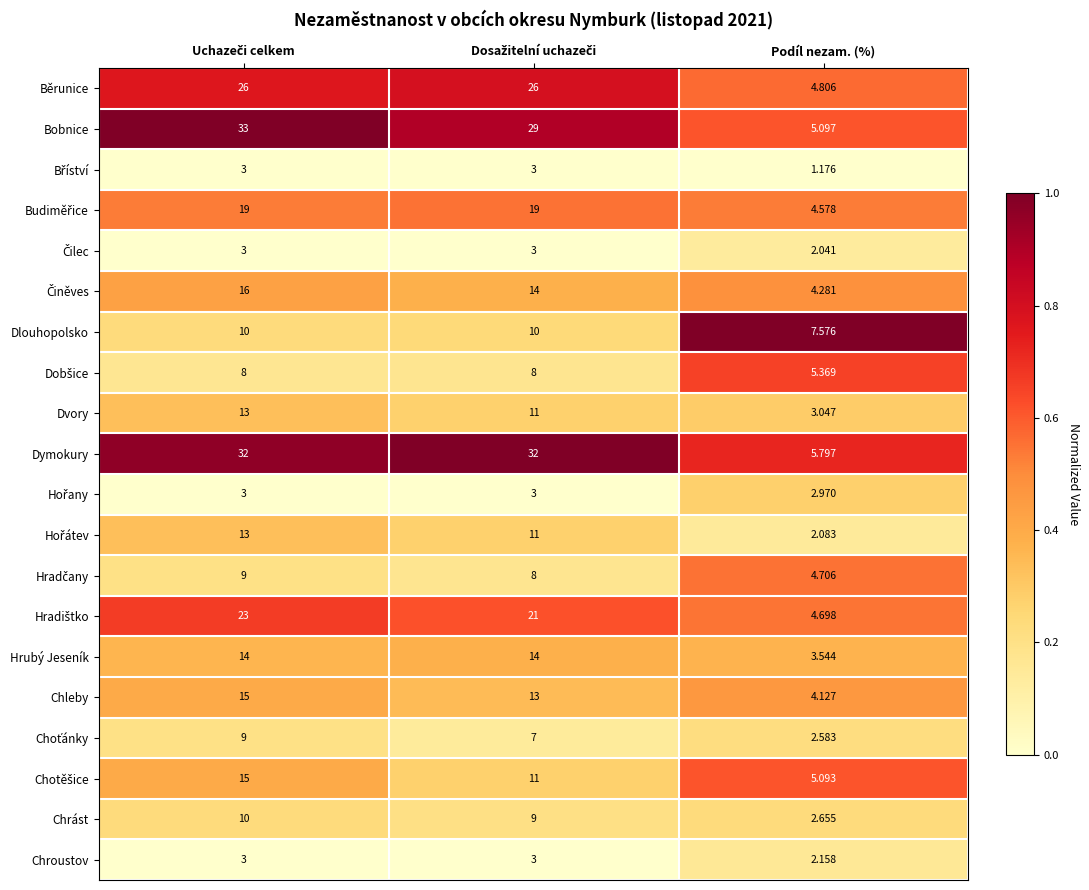

Which series has the widest spread of values?

Bobnice